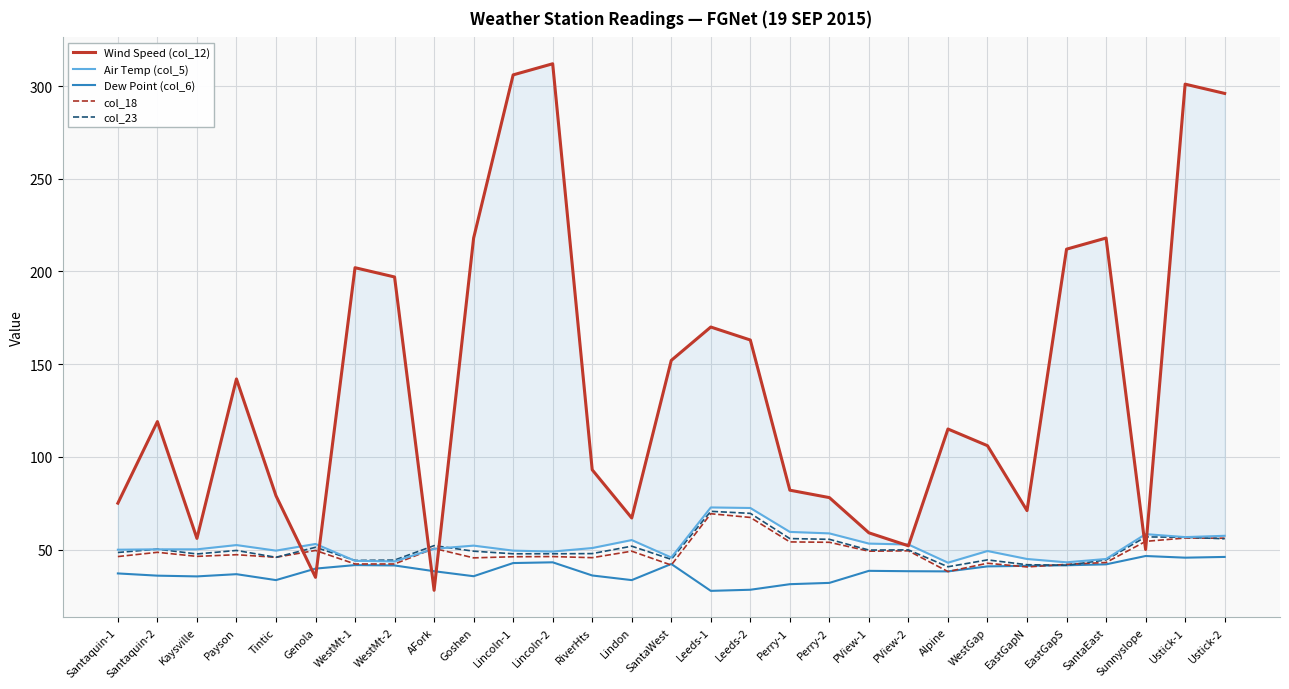

What is the difference between the highest and lowest values at AFork?

24.1